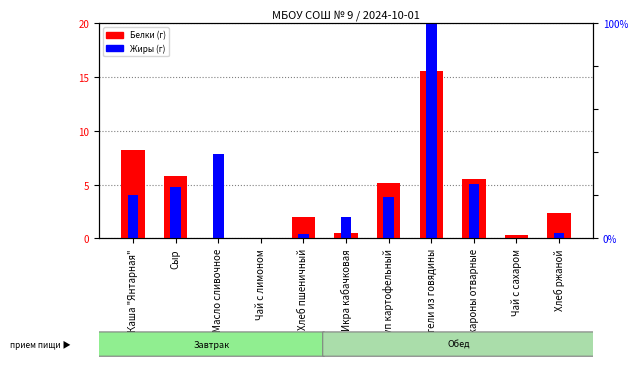

At which category is the sum across all series the highest?

Тефтели из говядины